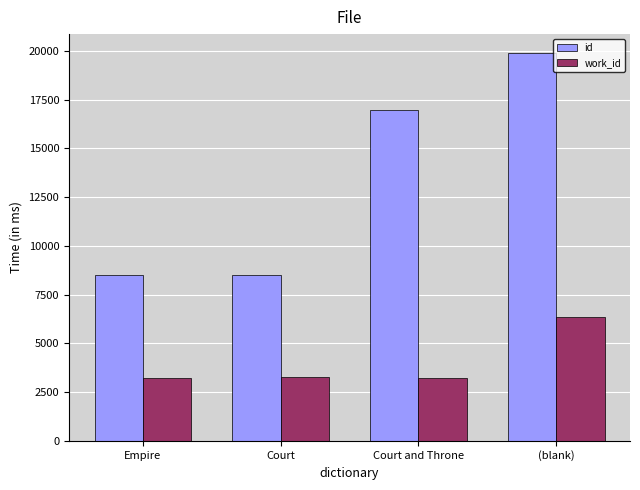

The value of work_id at Court and Throne is 3206. True or false?

True